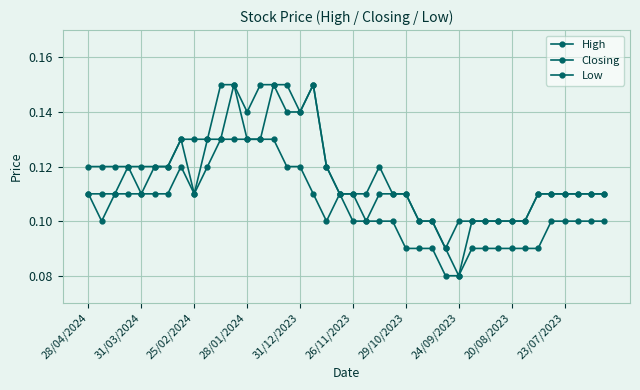

True or false: Closing and Low intersect in this chart.

False